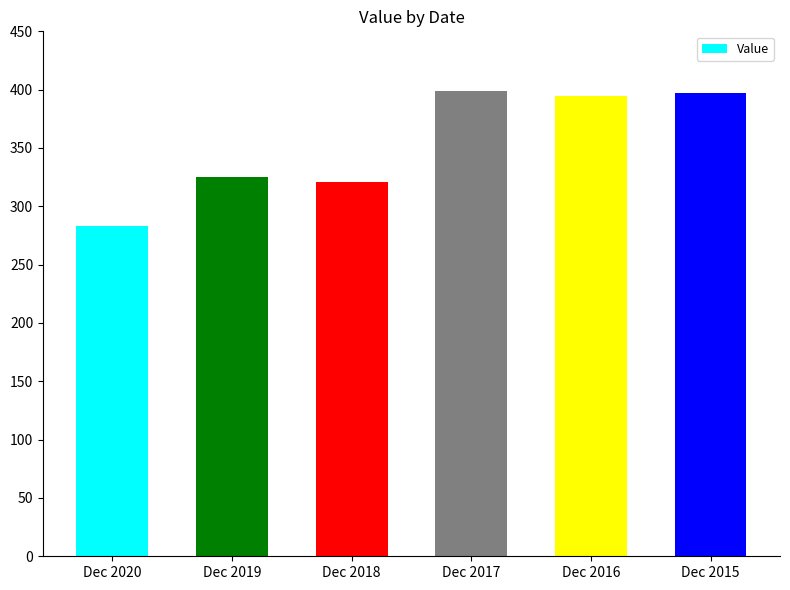

How many data points are above 394?

3